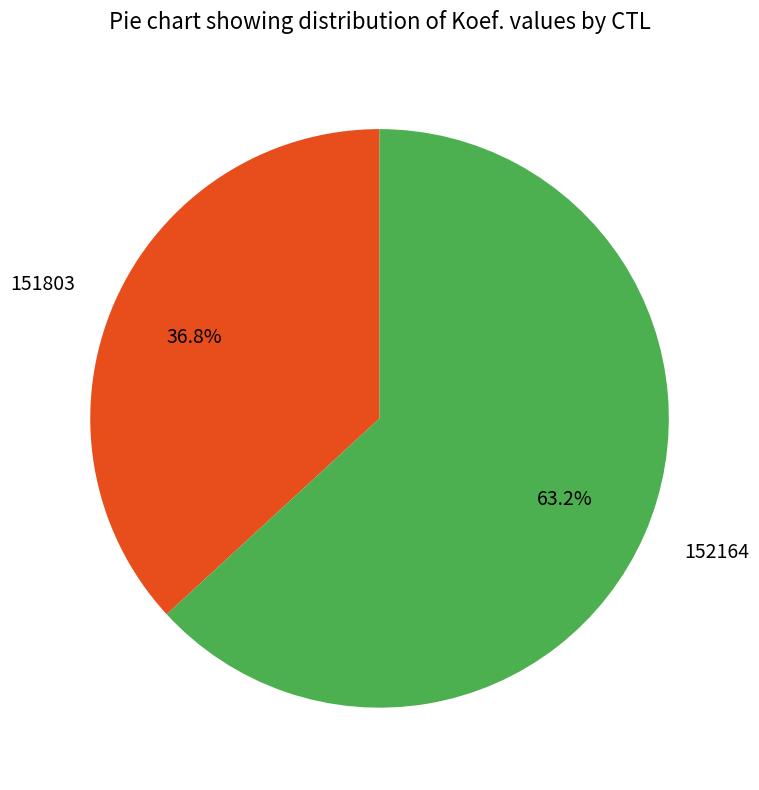

Which slice is the smallest?

151803